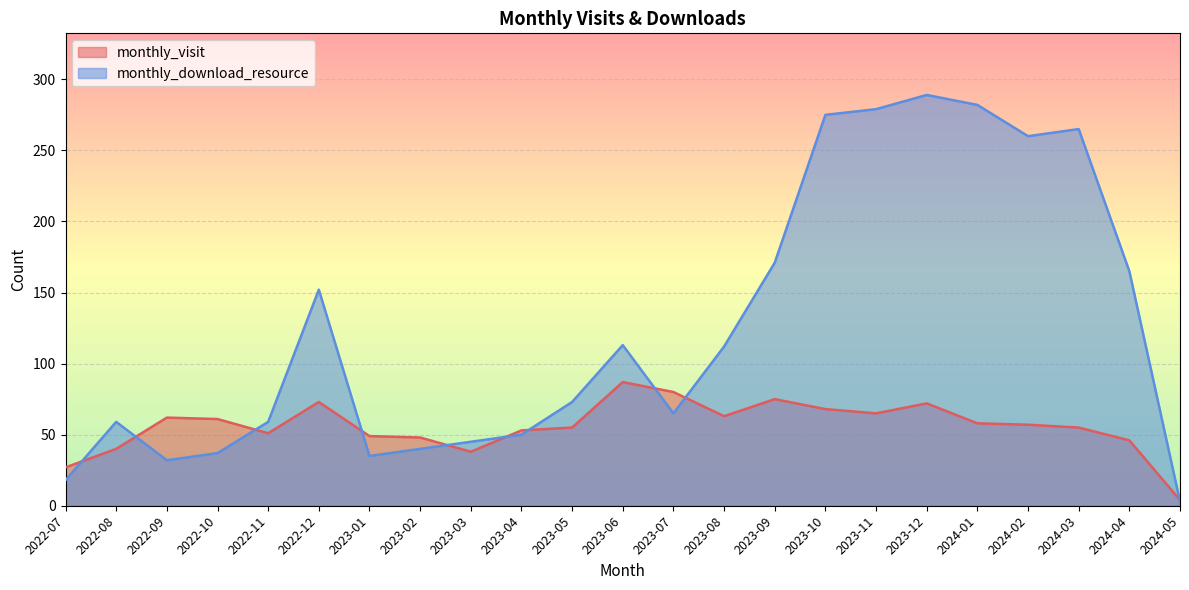

At which label does monthly_download_resource reach its peak?

2023-12